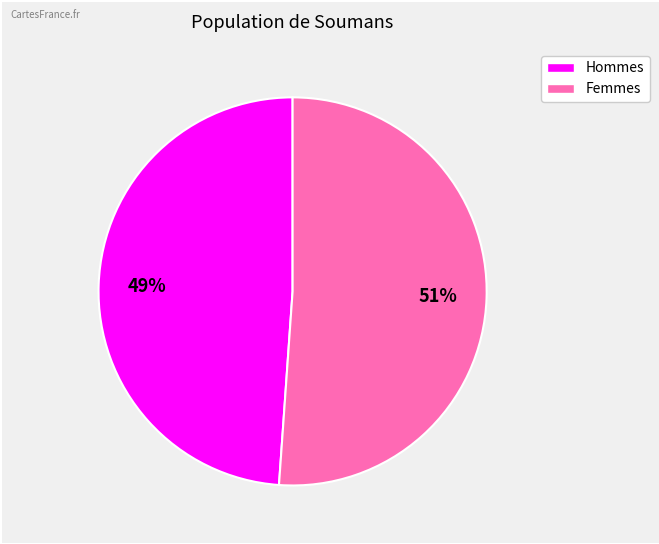

Is there any slice that represents more than half of the pie?

Yes